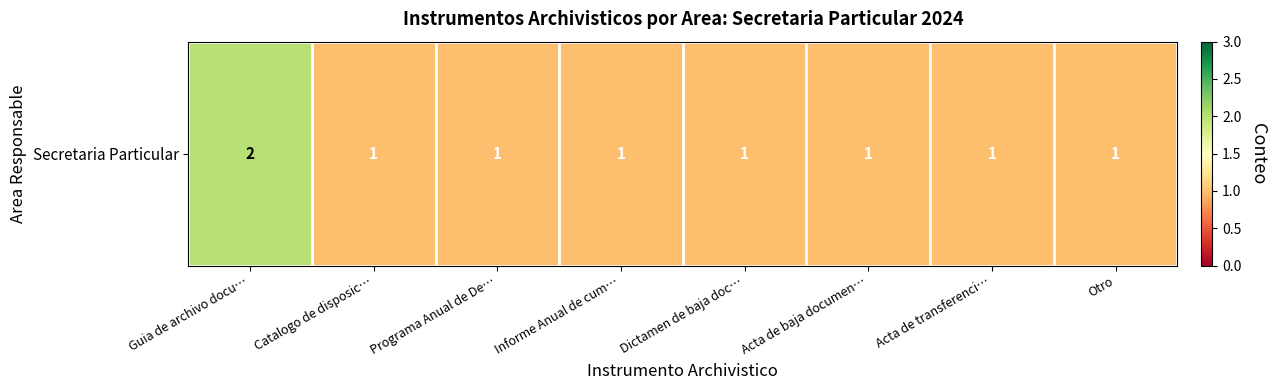

At which label is the value closest to 1?

Catalogo de disposic…